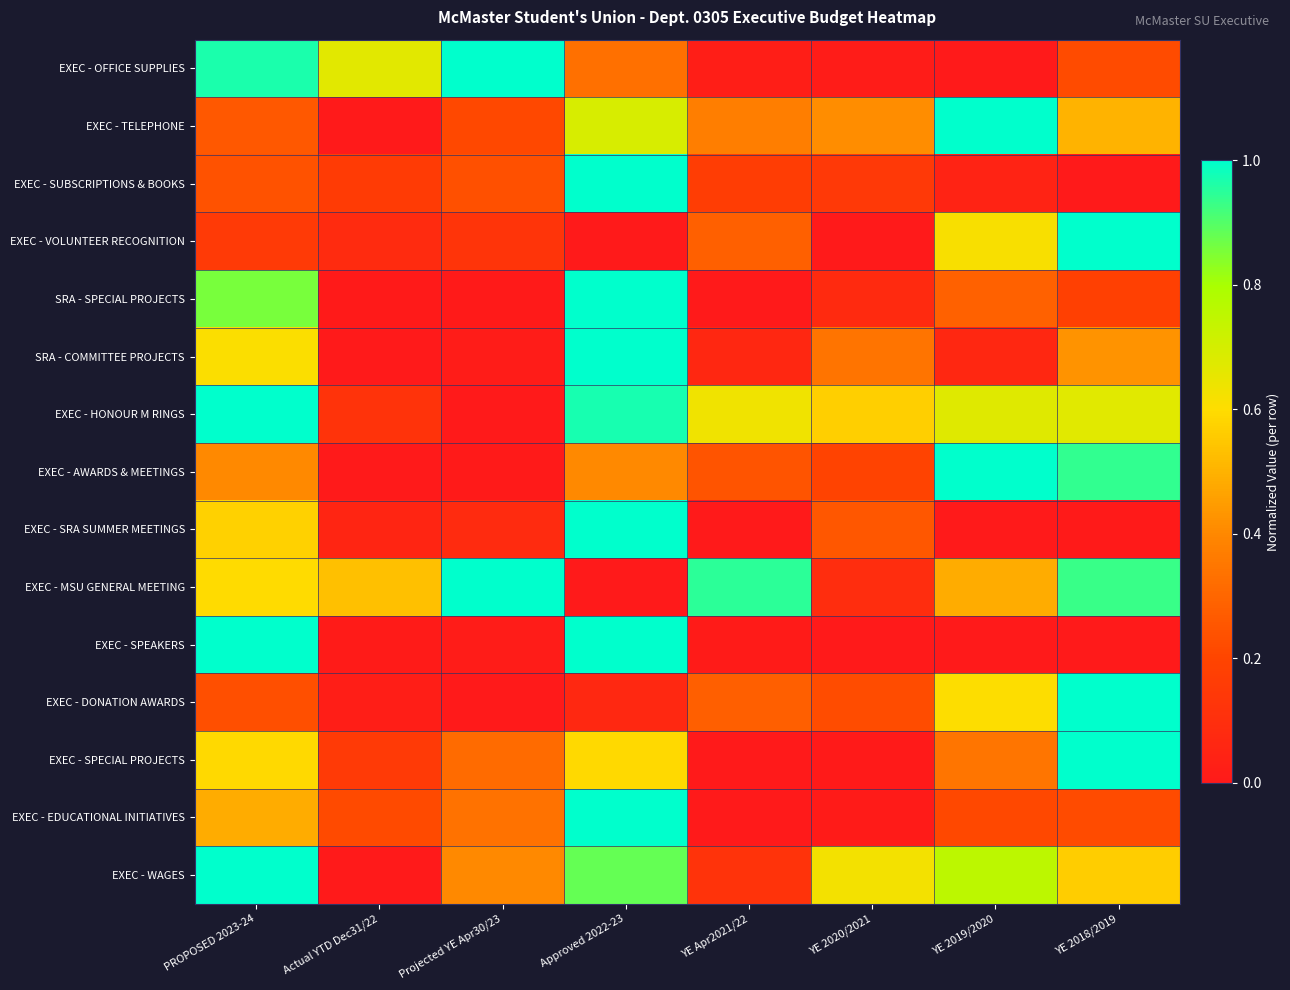

Which series has the largest total across all categories?

EXEC - HONOUR M RINGS